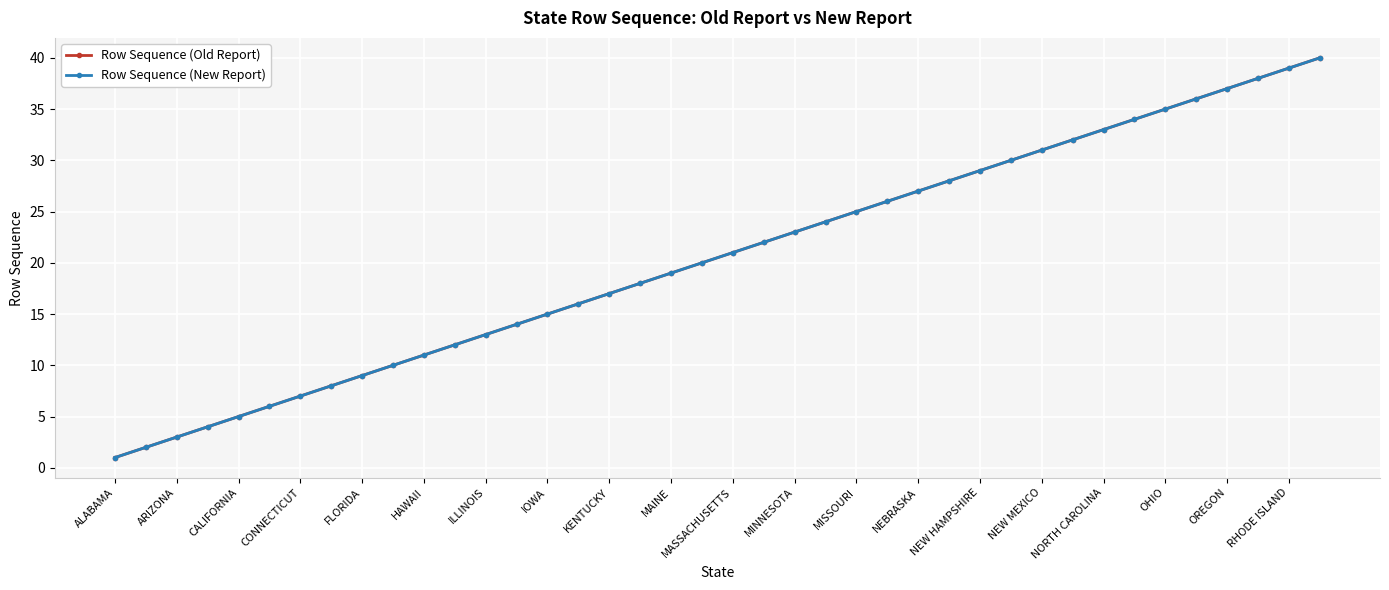

Does the chart have visible grid lines?

Yes